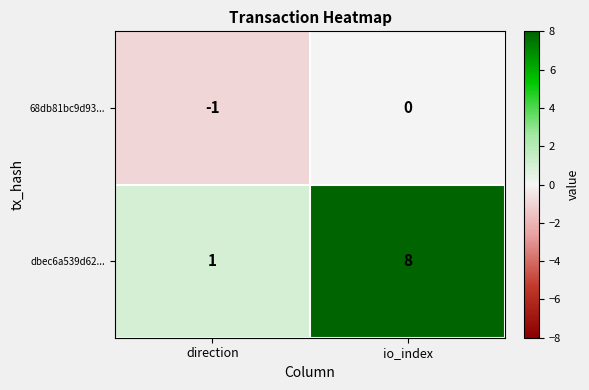

At which label is dbec6a539d62... closest to 4?

direction